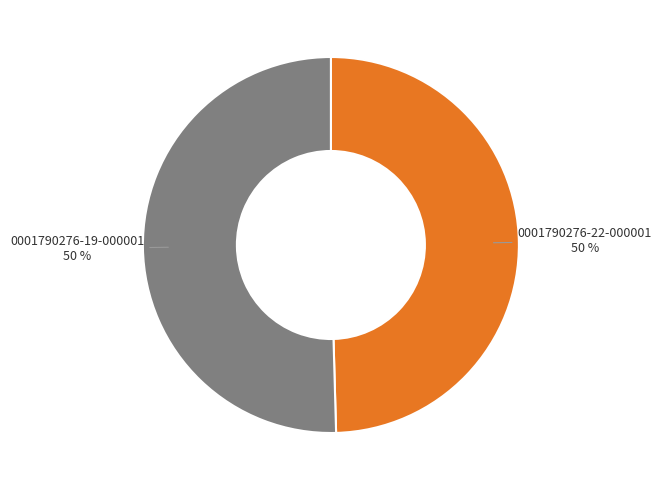

The 0001790276-22-000001 slice represents 62% of the pie. True or false?

False